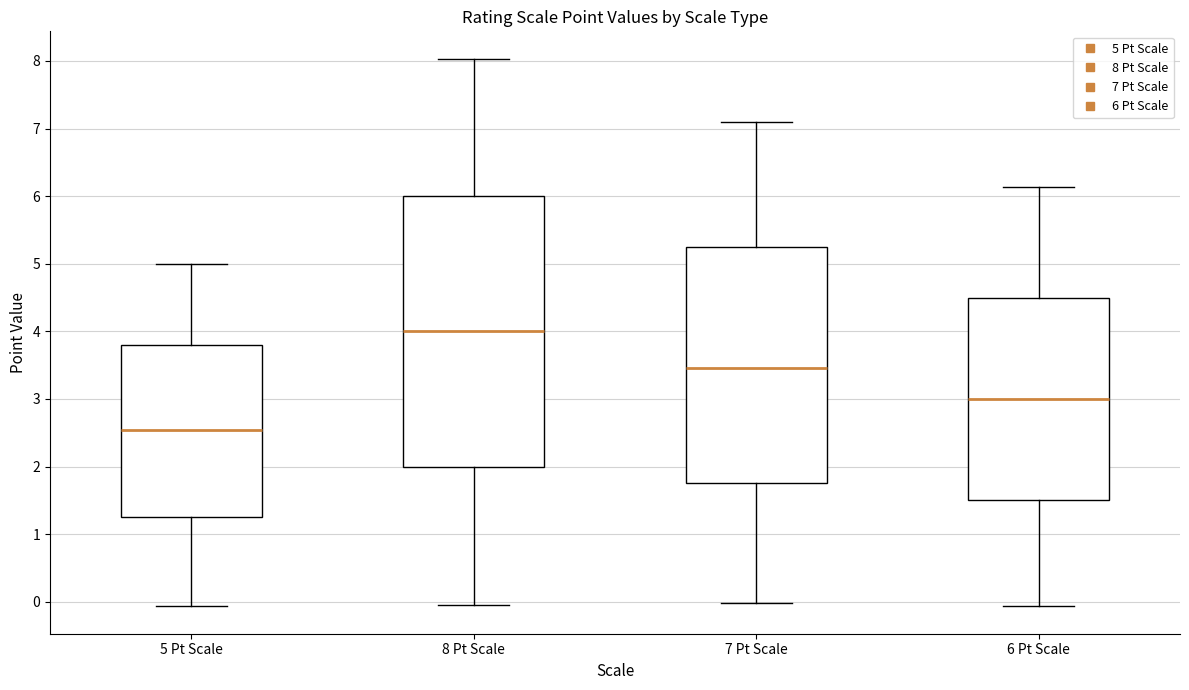

Reading left to right, read every box against the y-axis: the position of its median line, the range the box covers, and the ends of its whiskers. The values are not printed on the chart, so give them approximately, as read against the axis.

5 Pt Scale: median 2.5, box 1.3 to 3.8, whiskers -0.1 to 5.0
8 Pt Scale: median 4.0, box 2.0 to 6.0, whiskers 0.0 to 8.0
7 Pt Scale: median 3.5, box 1.8 to 5.3, whiskers 0.0 to 7.1
6 Pt Scale: median 3.0, box 1.5 to 4.5, whiskers -0.1 to 6.1